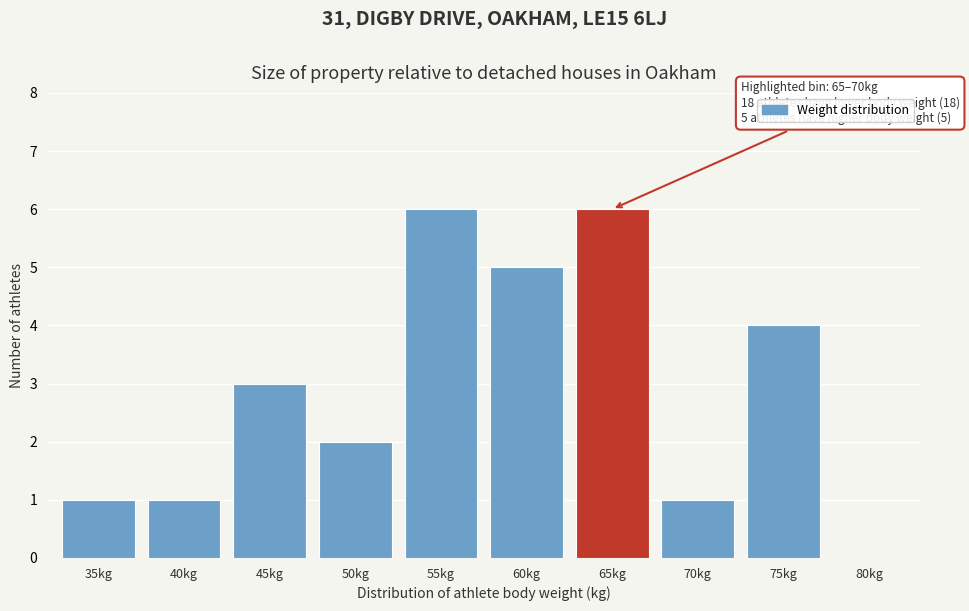

Reading left to right, list all the values displayed in this chart.

35kg=1	40kg=1	45kg=3	50kg=2	55kg=6	60kg=5	65kg=6	70kg=1	75kg=4	80kg=0